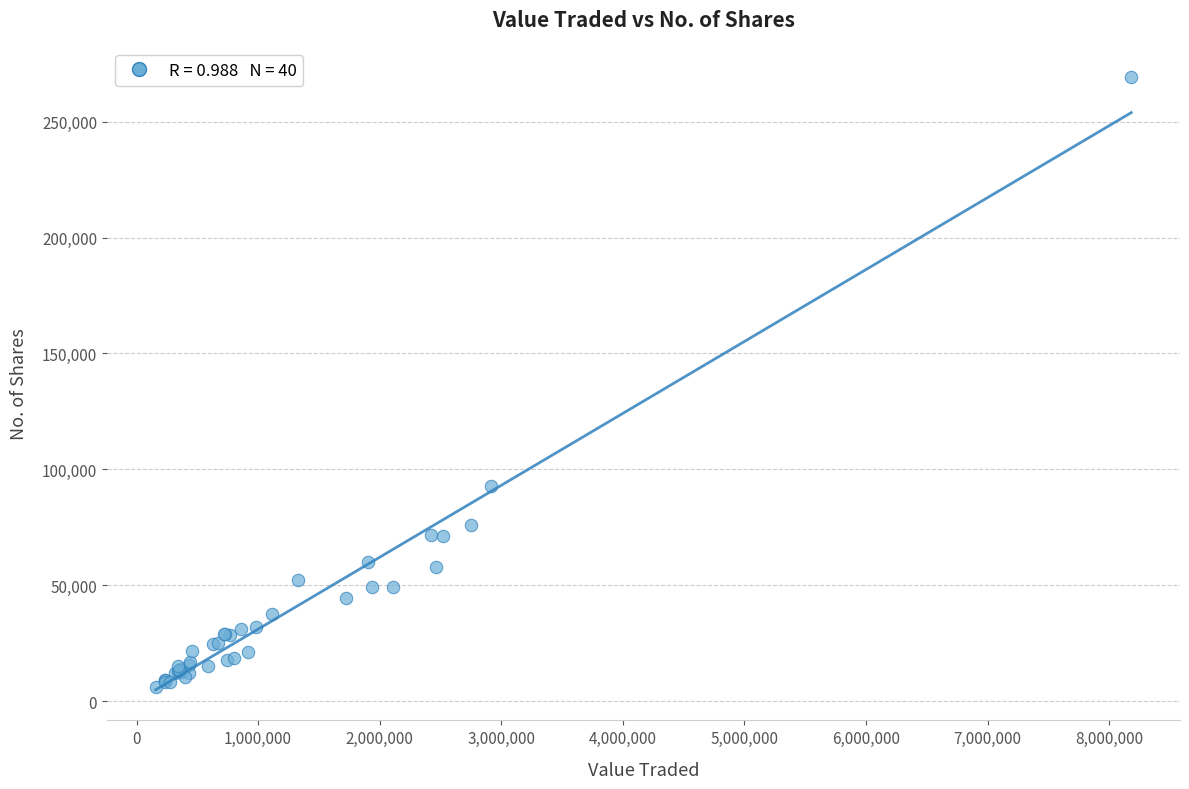

What Y value in the scatter plot is closest to 137597?

92650